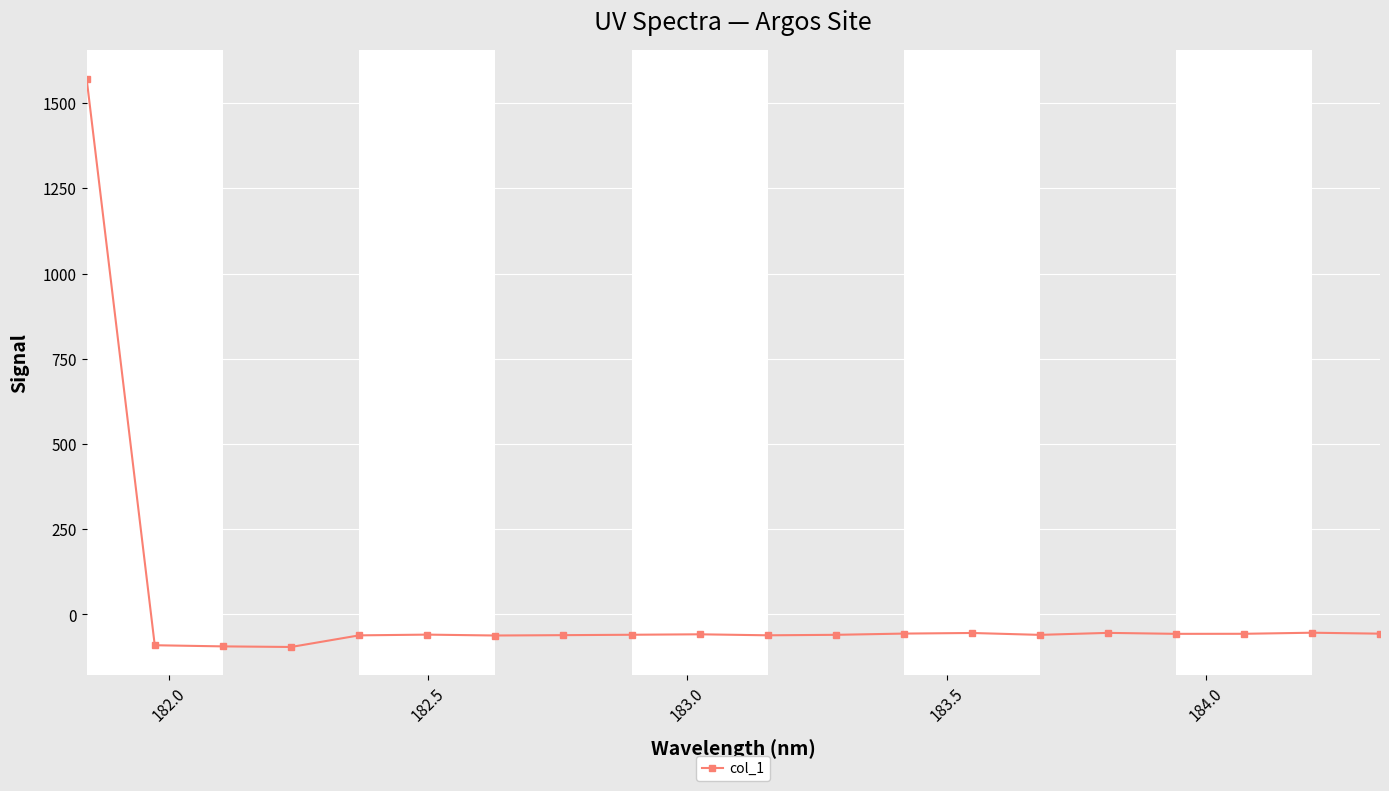

How many values are below zero?

19